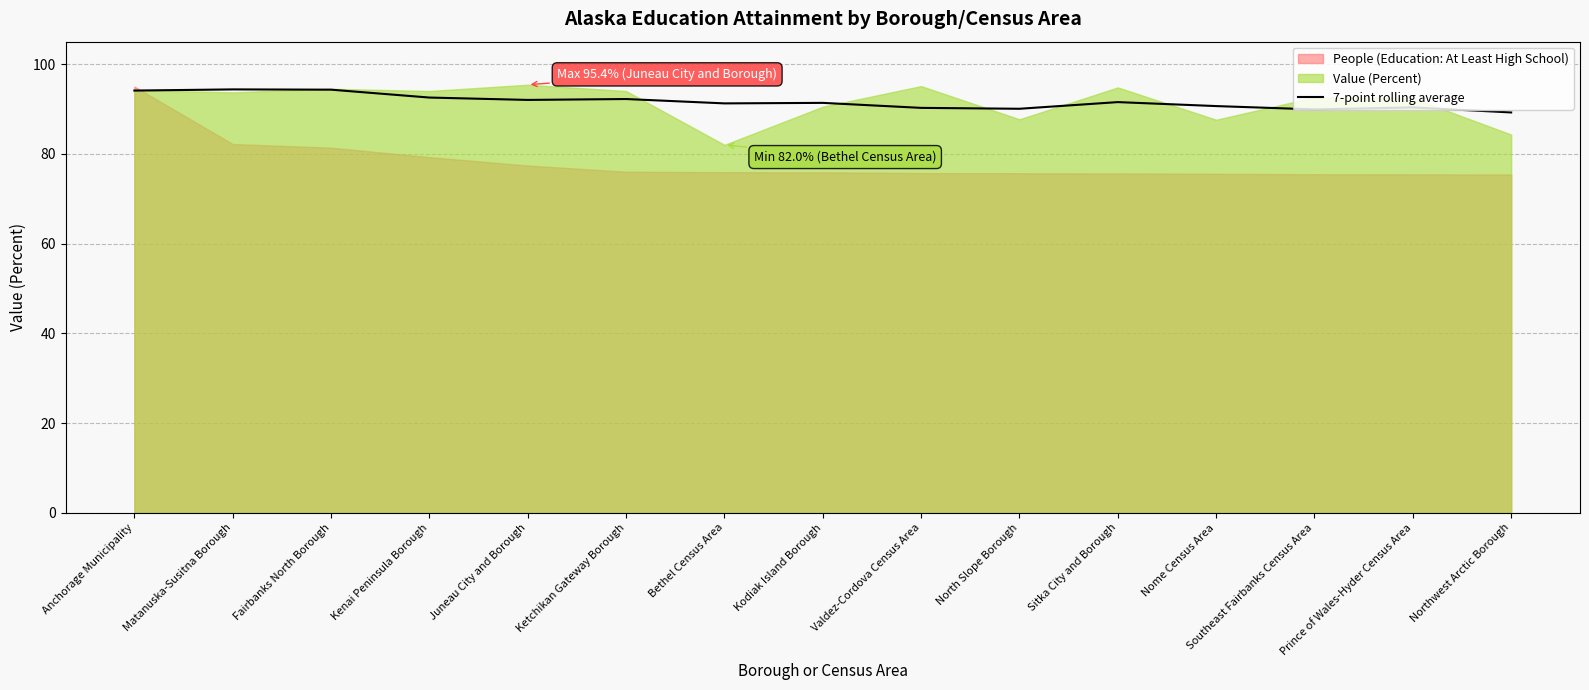

The value of 7-point rolling average at North Slope Borough is 90.0. True or false?

True